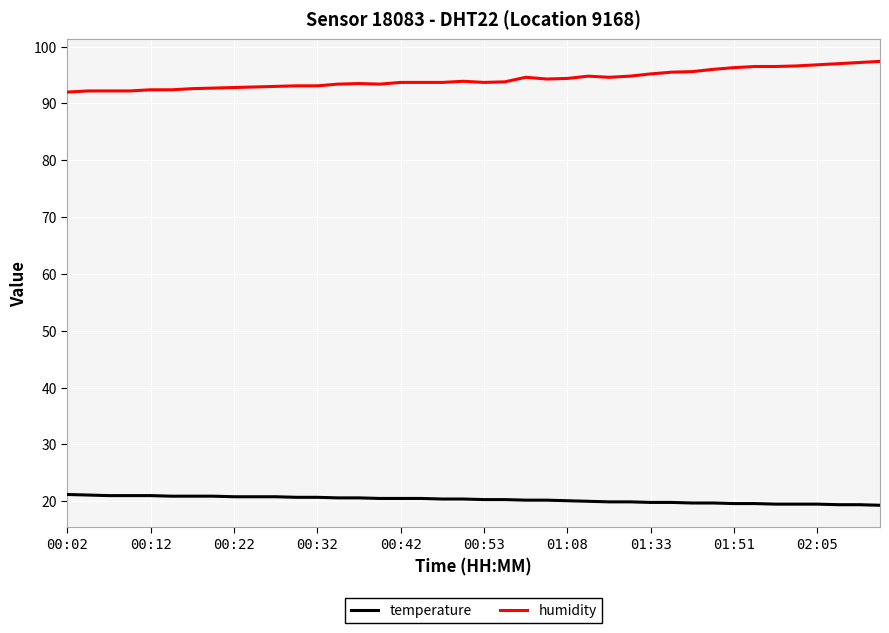

Which series has the largest total across all categories?

humidity